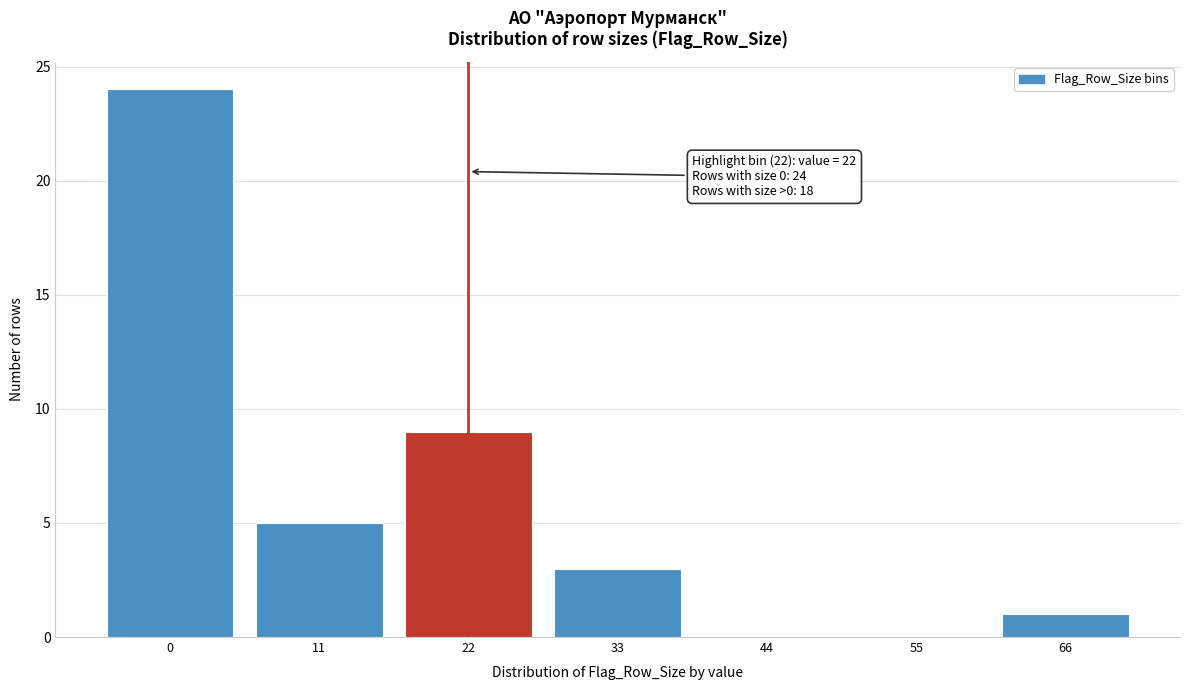

Reading right to left, what are all the values shown in this chart?

66=1	55=0	44=0	33=3	22=9	11=5	0=24